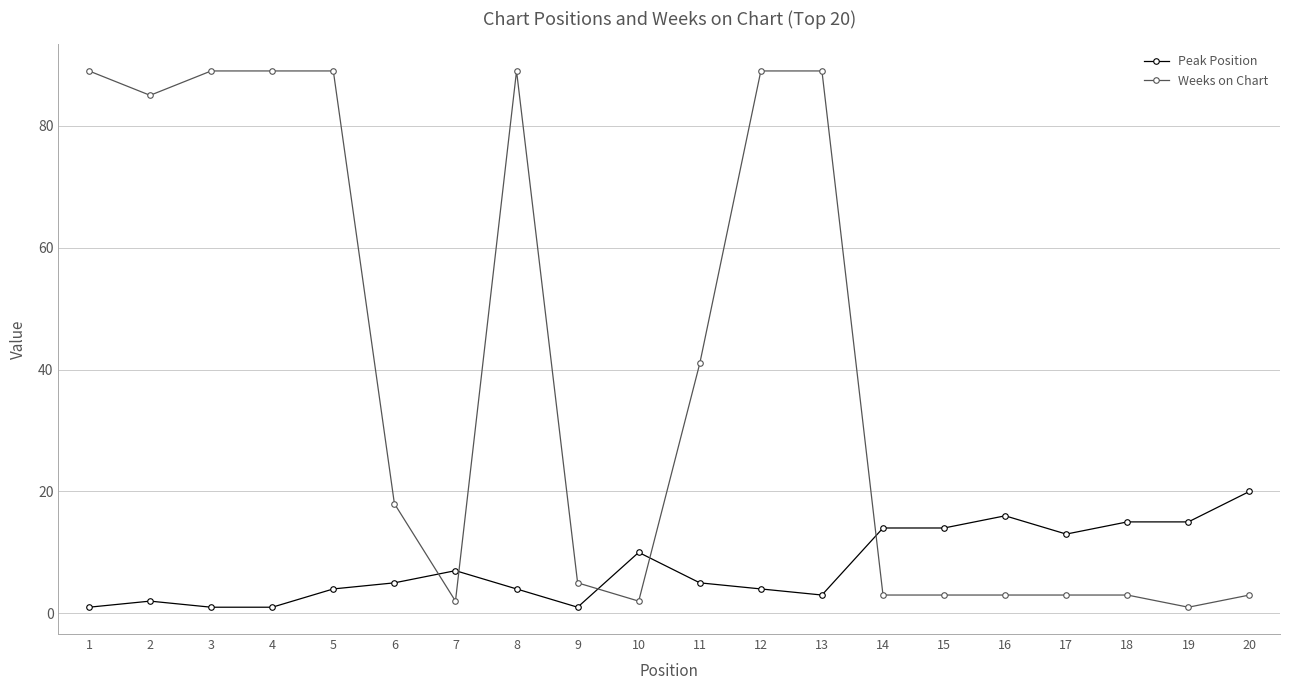

Where is the first local minimum for Weeks on Chart?

2